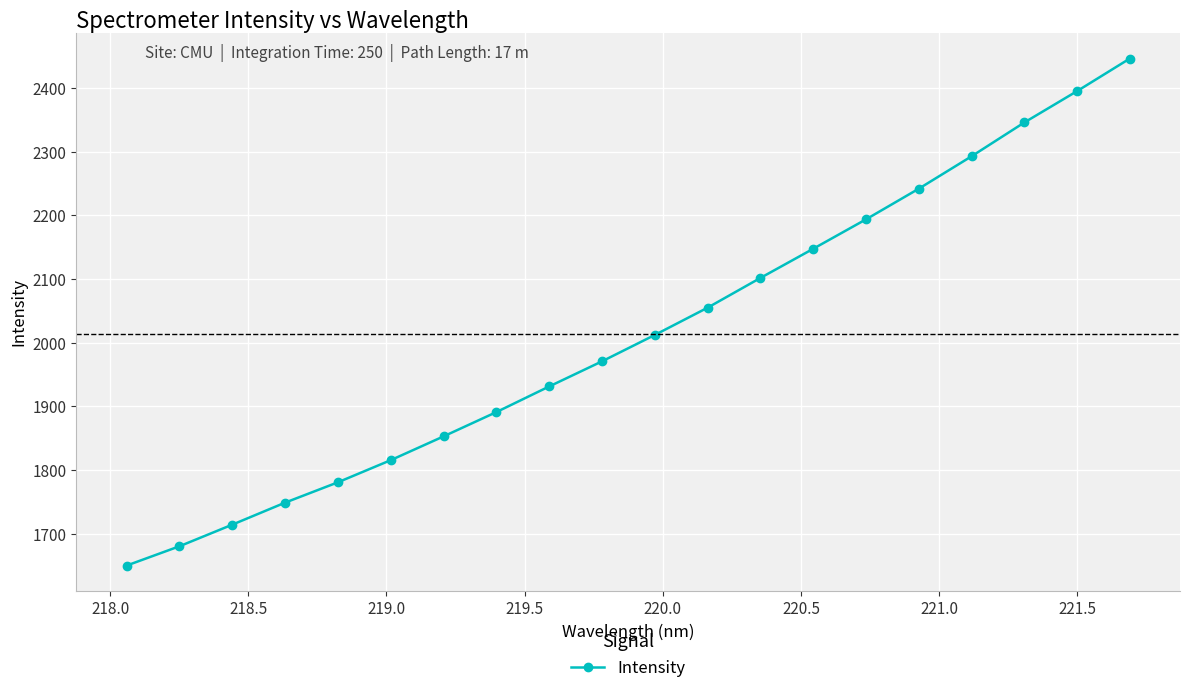

Reading right to left, list all the values displayed in this chart.

2446.2	2395.1	2345.8	2292.7	2241.8	2193.7	2147.5	2101.7	2055.0	2012.2	1970.8	1931.3	1891.1	1852.9	1815.6	1780.9	1748.9	1714.3	1680.4	1650.1